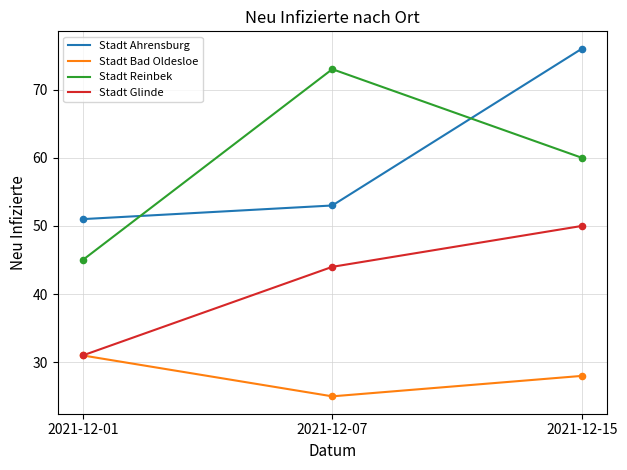

What is the spread (max minus min) of values at 2021-12-15?

48